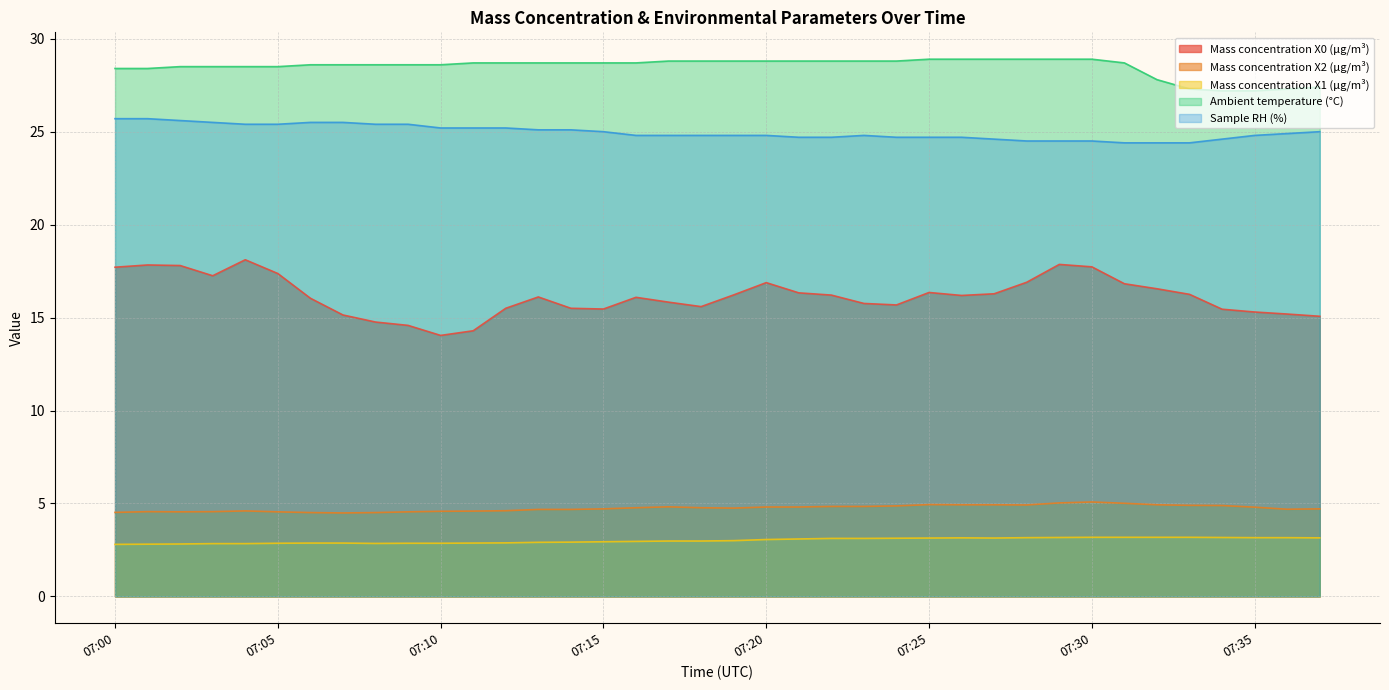

True or false: Mass concentration X2 (μg/m³) has a value of 7.7 at 07:31.

False